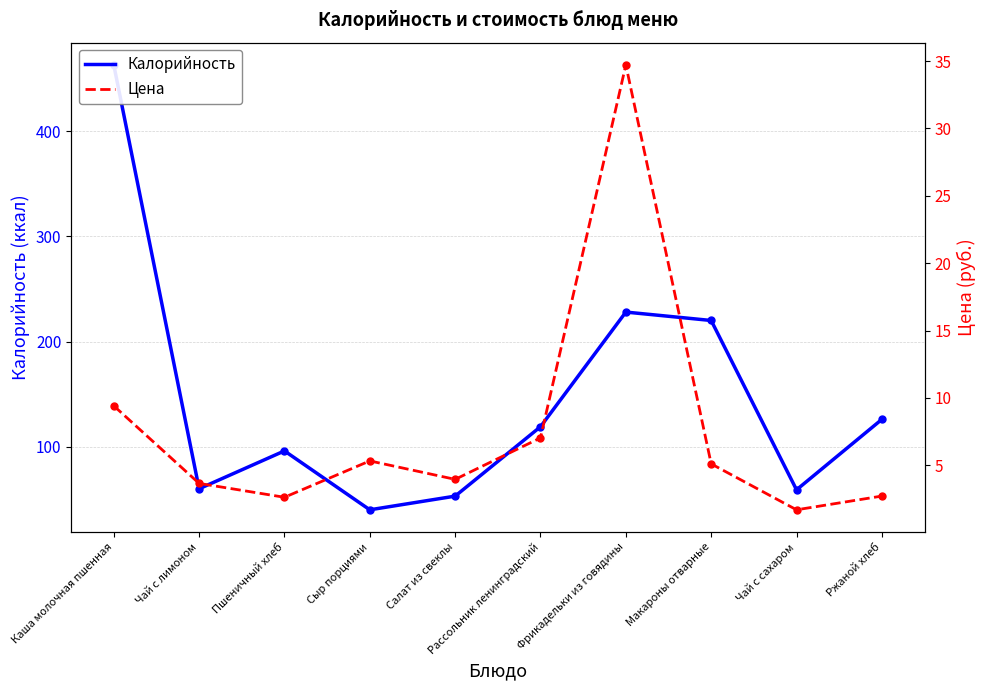

What is the difference between the Калорийность values at Каша молочная пшенная and Пшеничный хлеб?

367.0